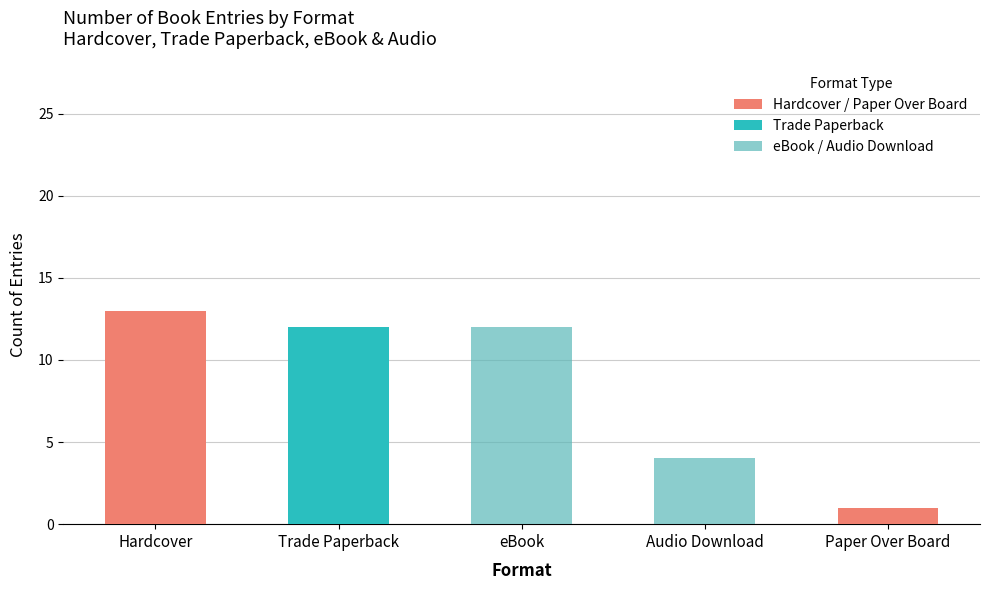

Does the chart contain stacked bars?

Yes